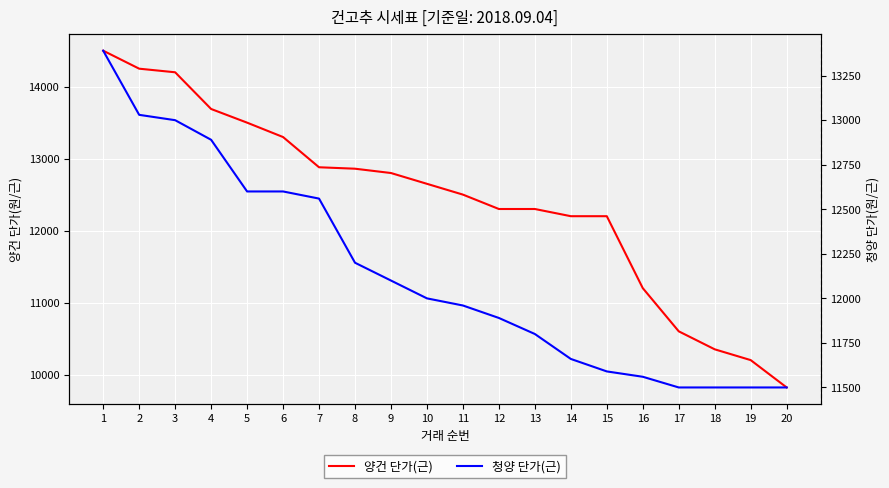

Read the 청양 단가(근) value at 12.

11890